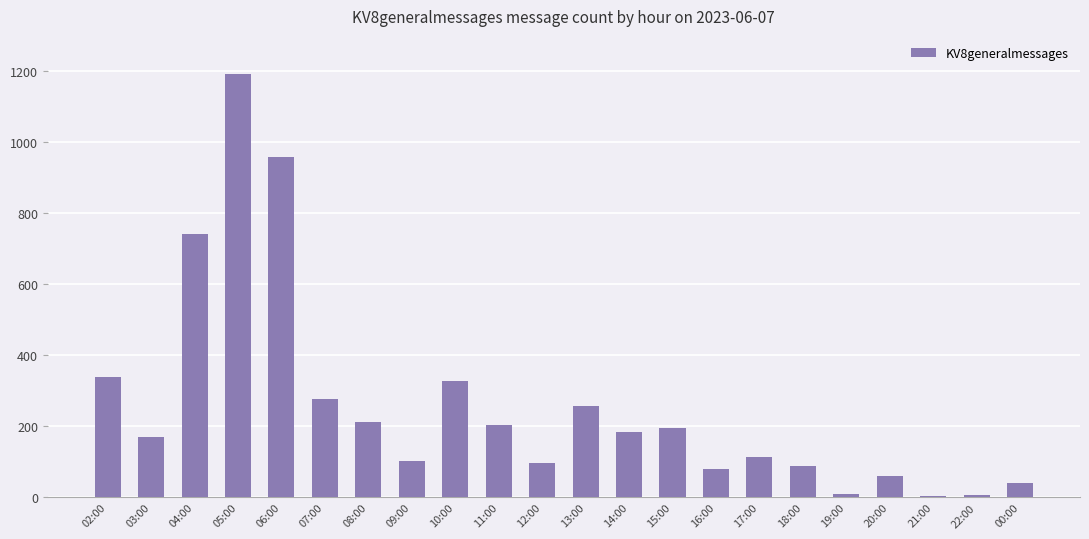

What is the label of the 15th bar from the left?

16:00